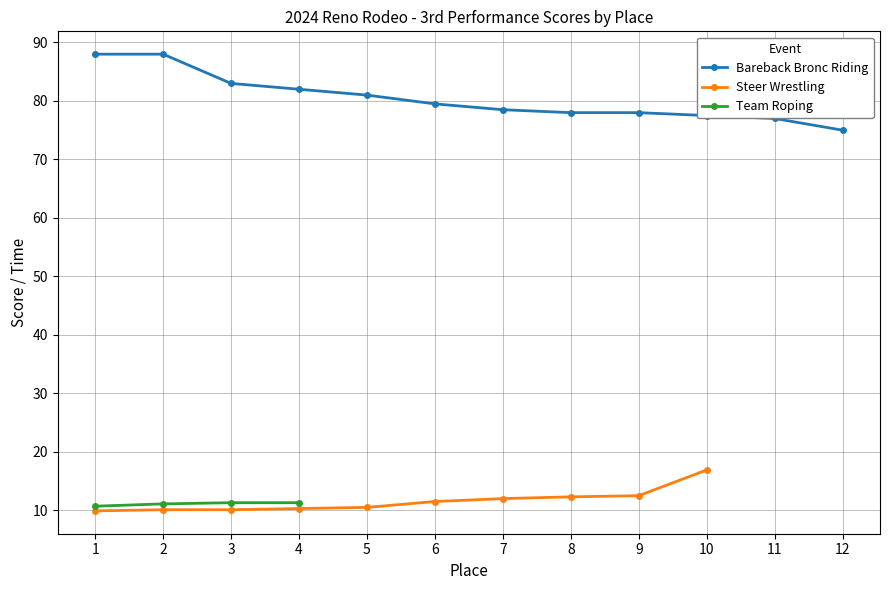

The value of Bareback Bronc Riding at 8 is 42.5. True or false?

False